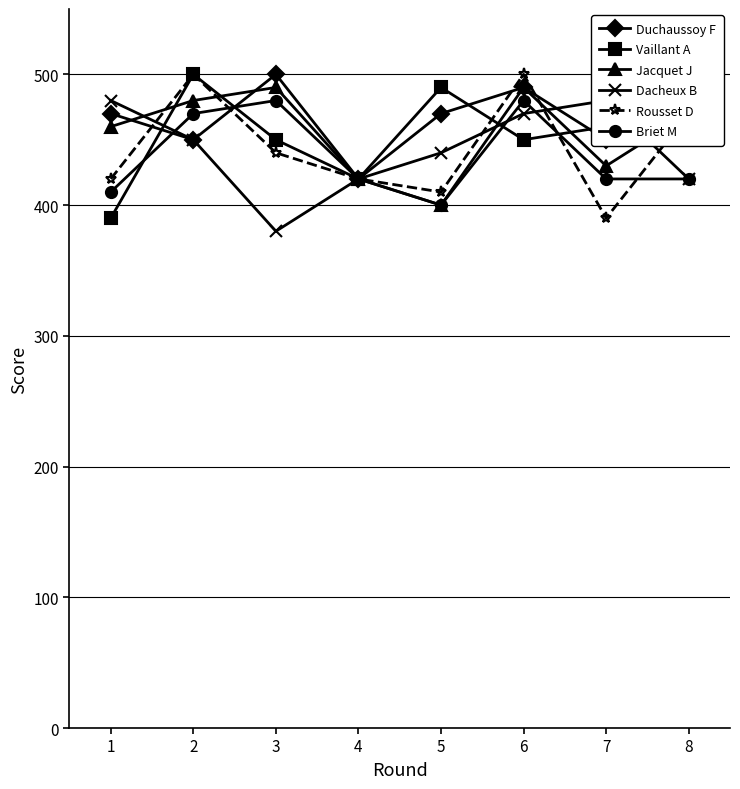

What is the maximum value shown in the chart?

500